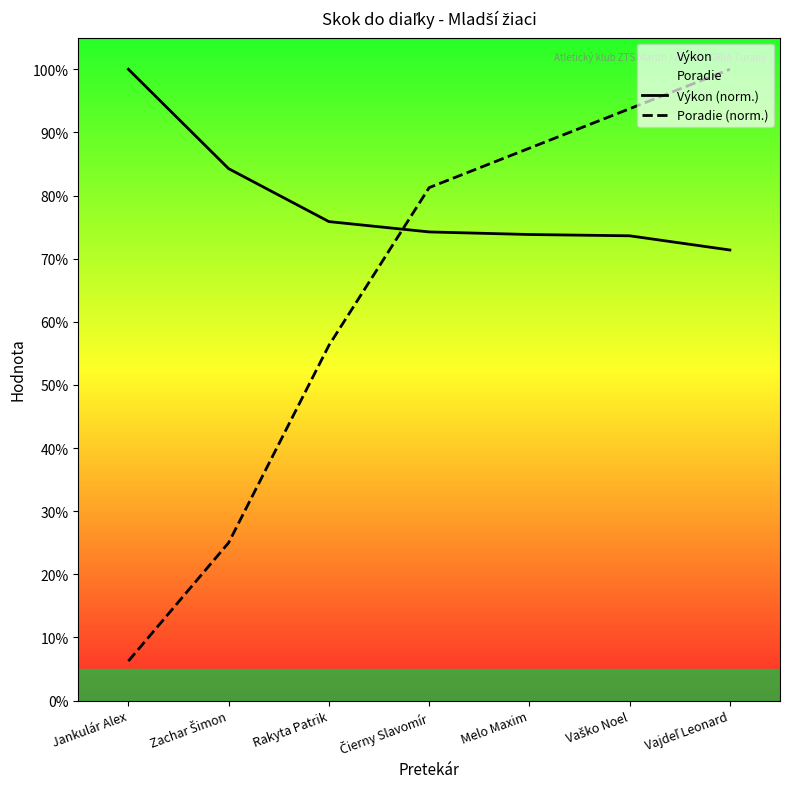

Where do Výkon (norm.) and Poradie (norm.) first cross each other?

Rakyta Patrik and Čierny Slavomír